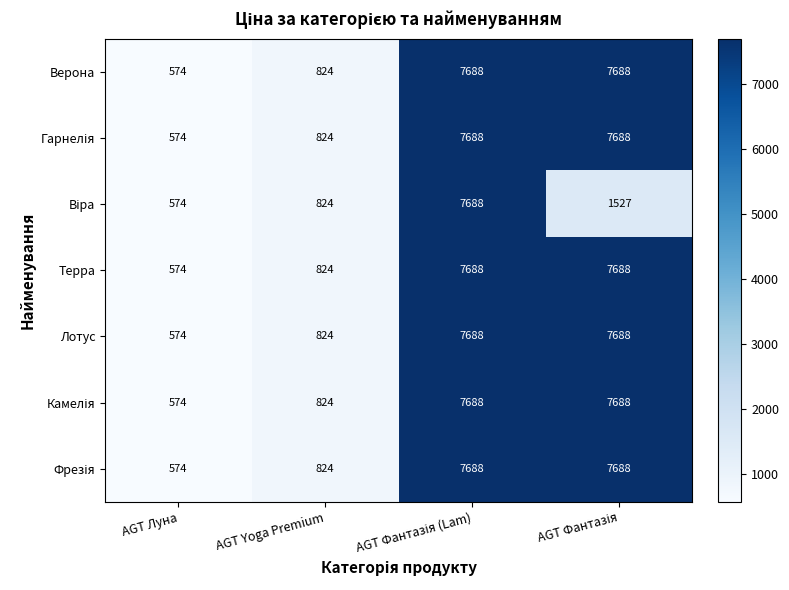

Count the number of data series in this chart.

7